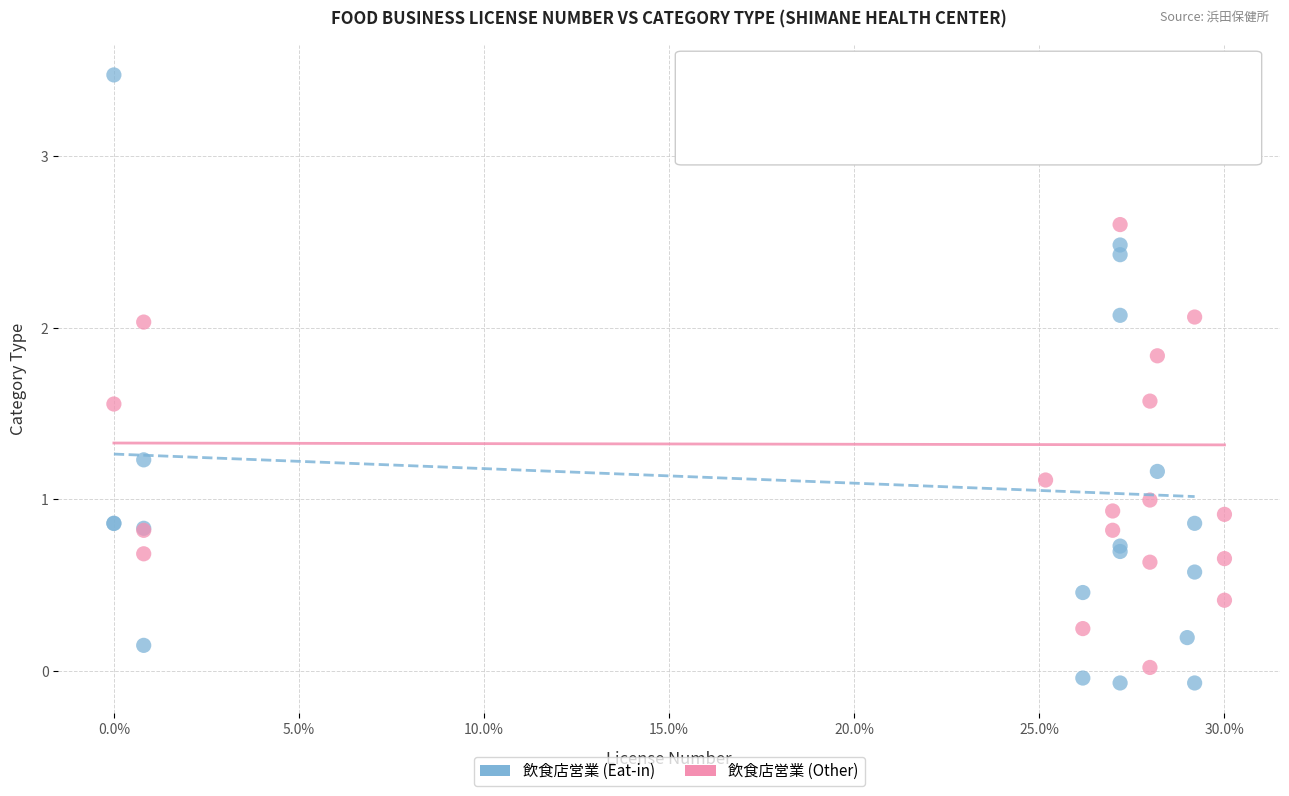

Which series reaches the minimum Y coordinate?

飲食店営業 (Eat-in)